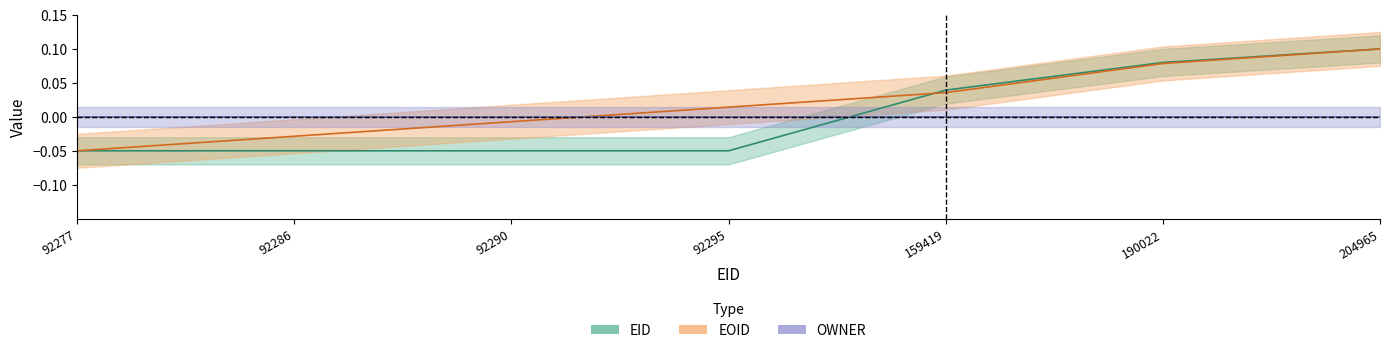

Which series has the largest total across all categories?

EOID